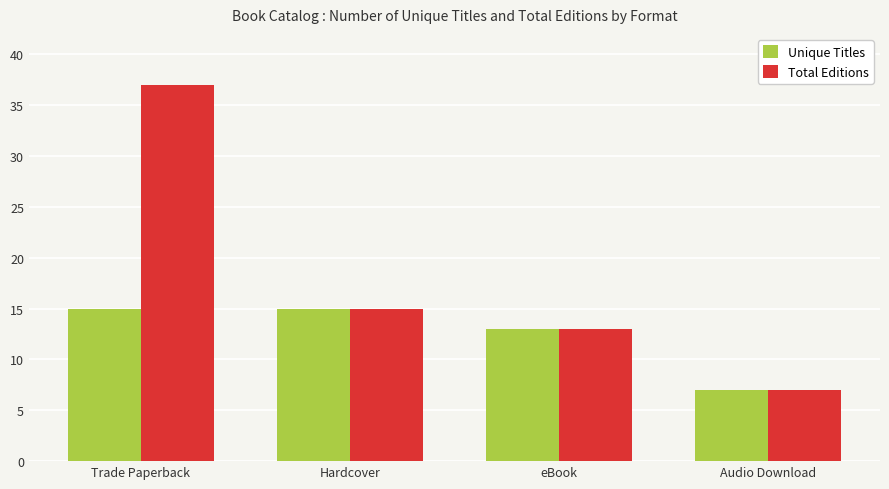

Rank the series by their maximum value, from highest to lowest.

Total Editions, Unique Titles